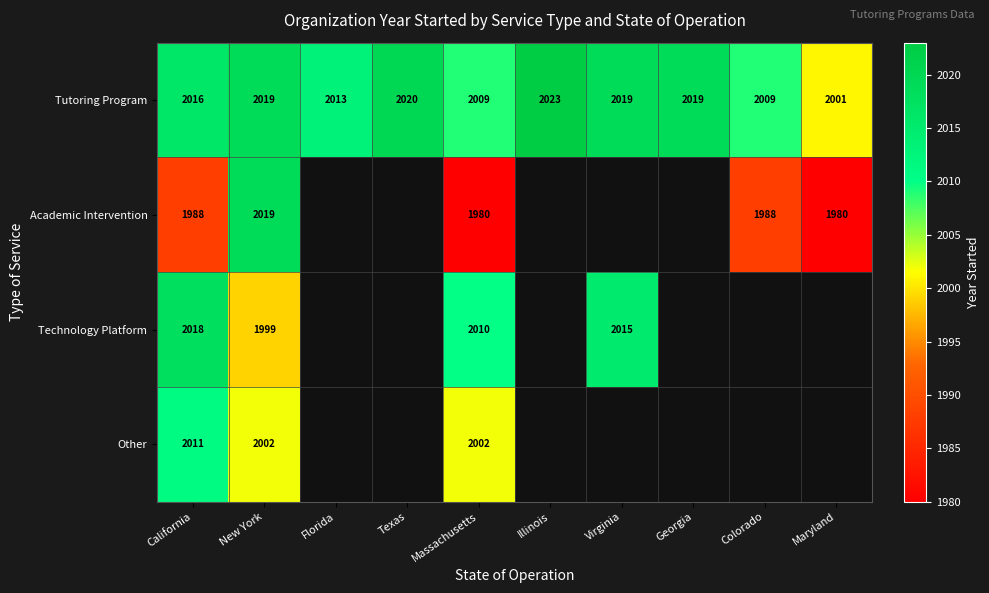

True or false: Tutoring Program has a value of 2009 at Massachusetts.

True